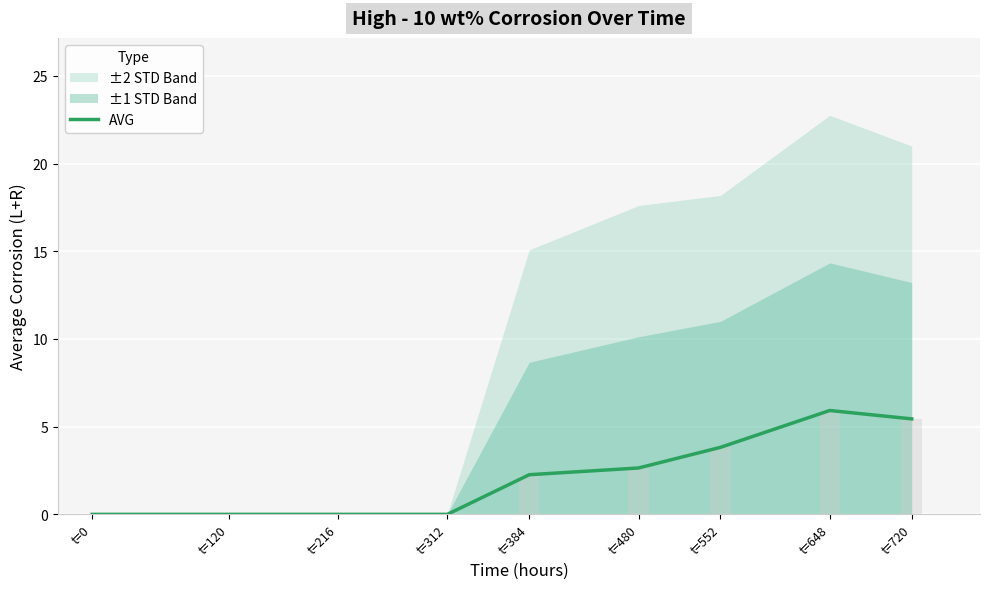

Reading right to left, transcribe all the data shown in this chart.

5.4	5.9	3.8	2.6	2.3	0.0	0.0	0.0	0.0